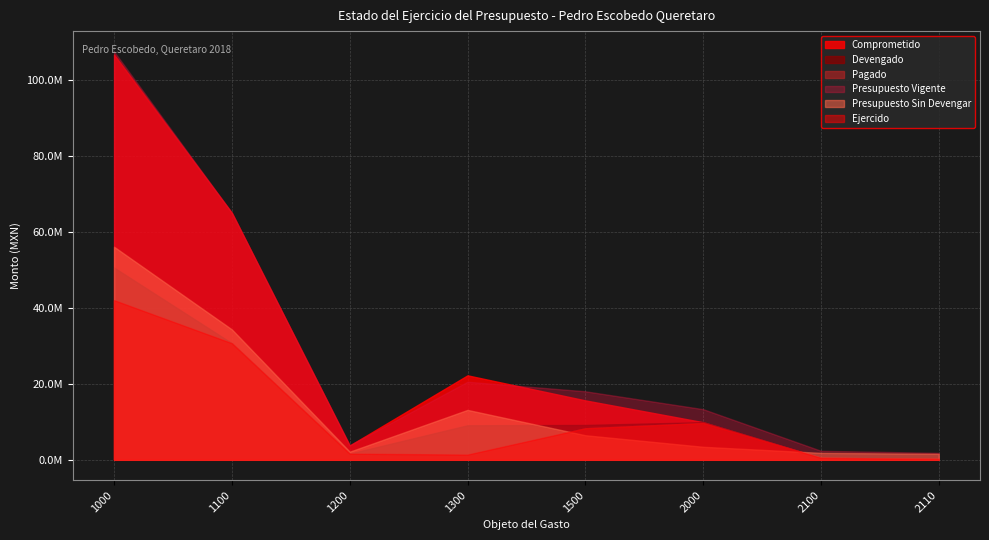

The value of Comprometido at 1100 is 38555655.4. True or false?

False